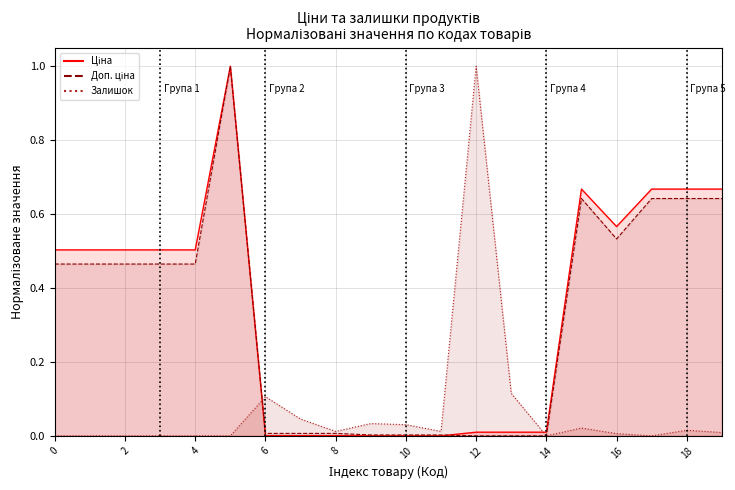

Which has a higher value, 6 or 19?

19